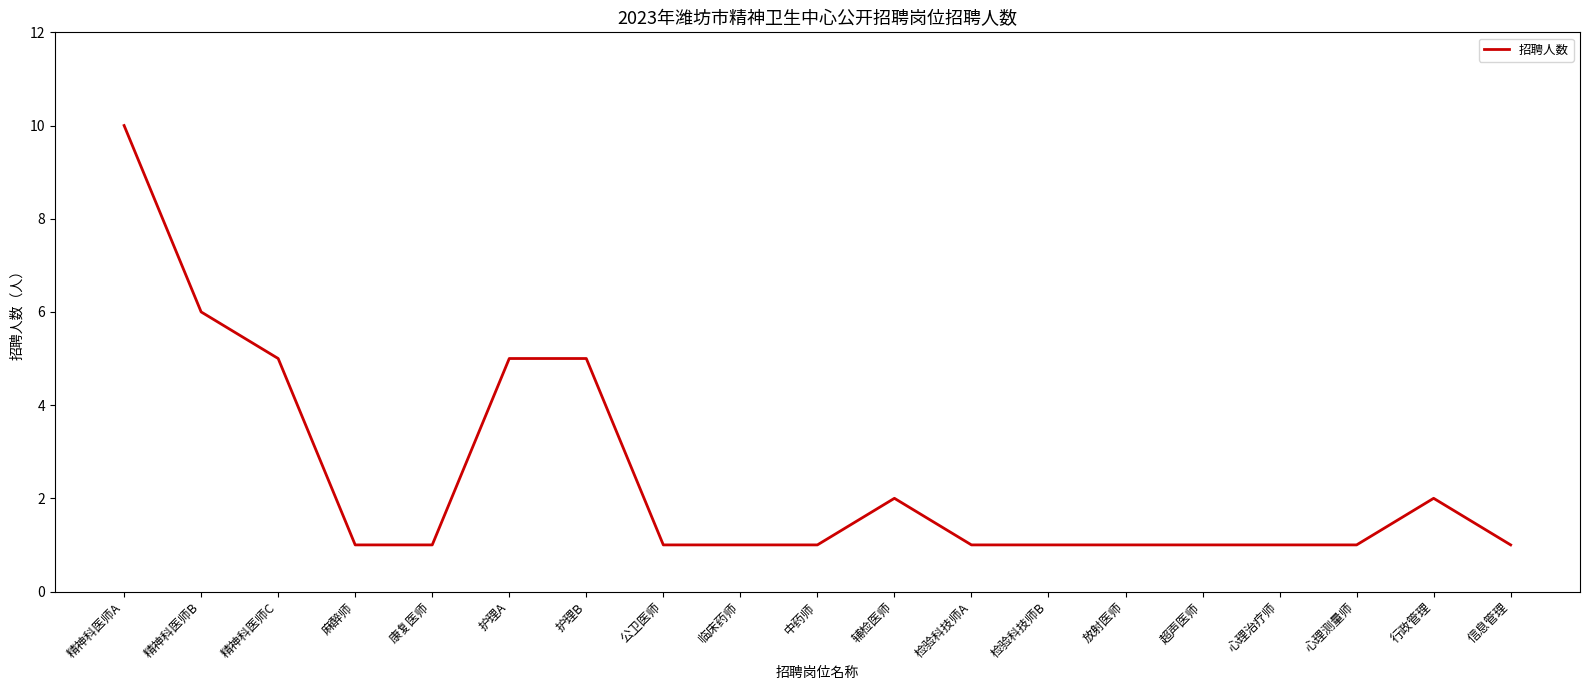

What is the difference between the maximum and minimum values?

9